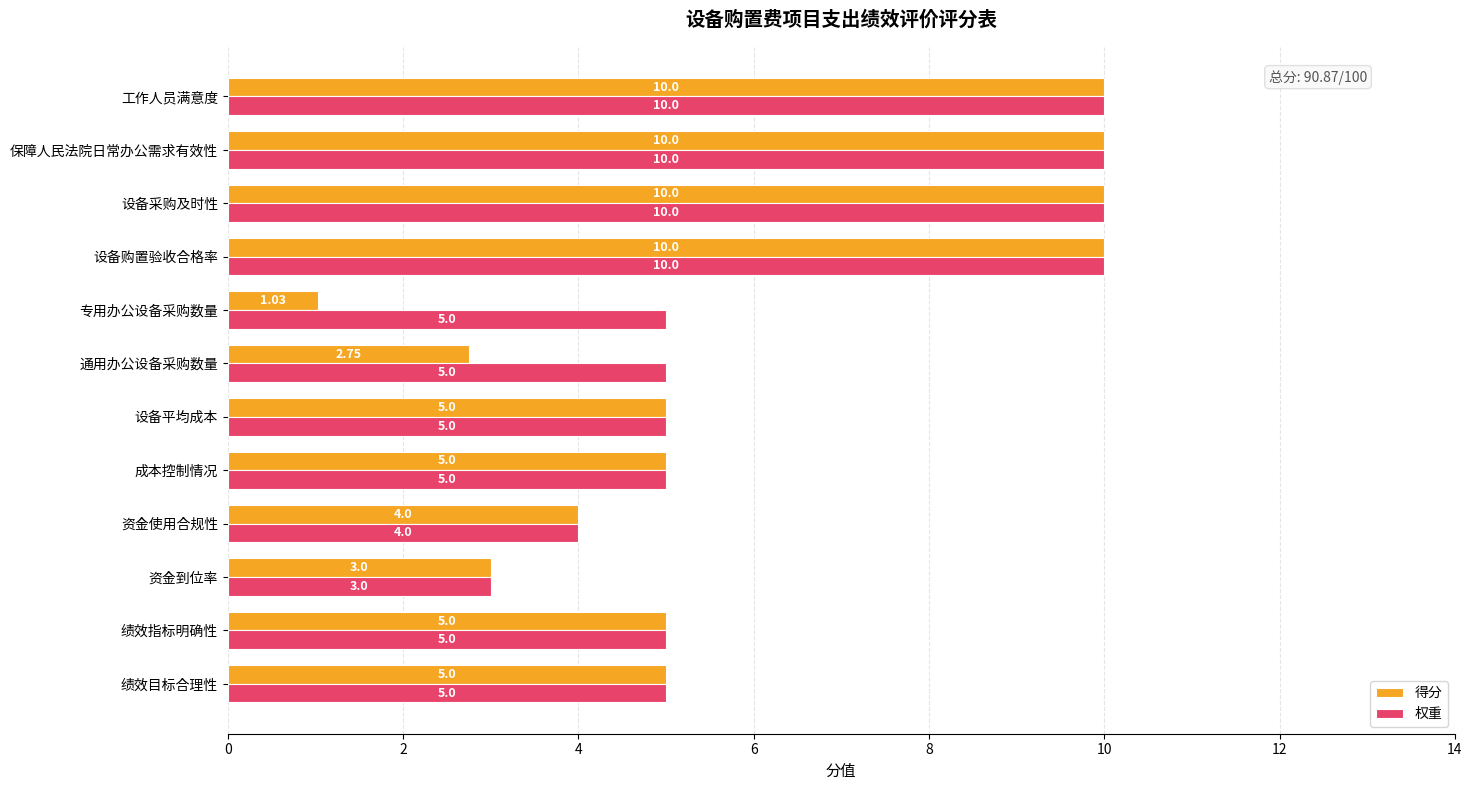

What is the sum of all 权重 values?

77.0